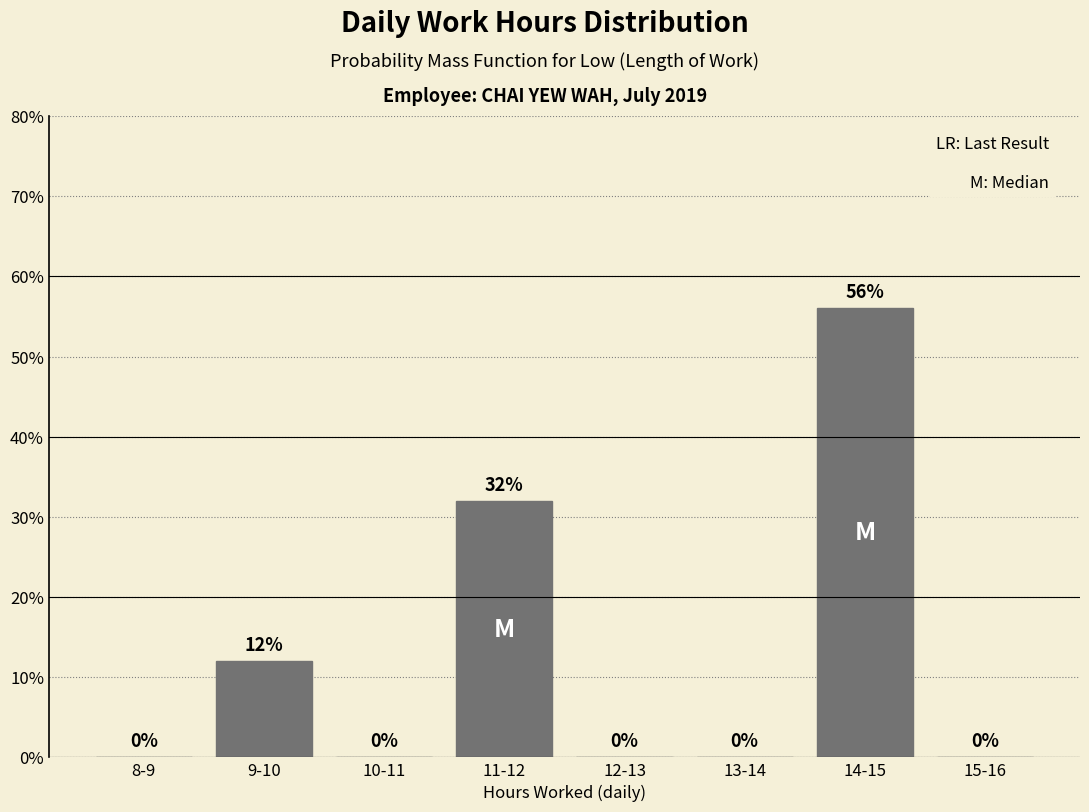

Reading right to left, transcribe all the data shown in this chart.

15-16=0.0	14-15=56.0	13-14=0.0	12-13=0.0	11-12=32.0	10-11=0.0	9-10=12.0	8-9=0.0